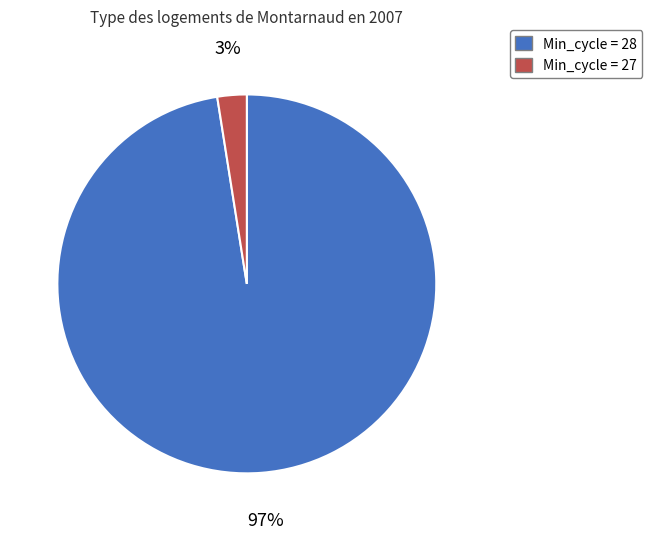

Does any single category account for the majority?

Yes